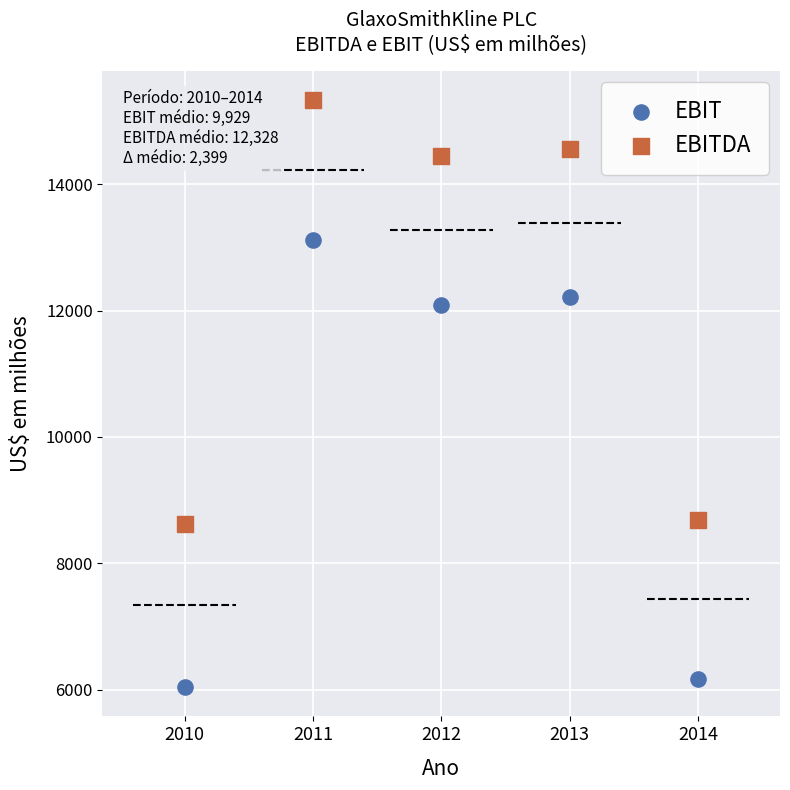

In the EBITDA series, what Y value is closest to 11976?

14445